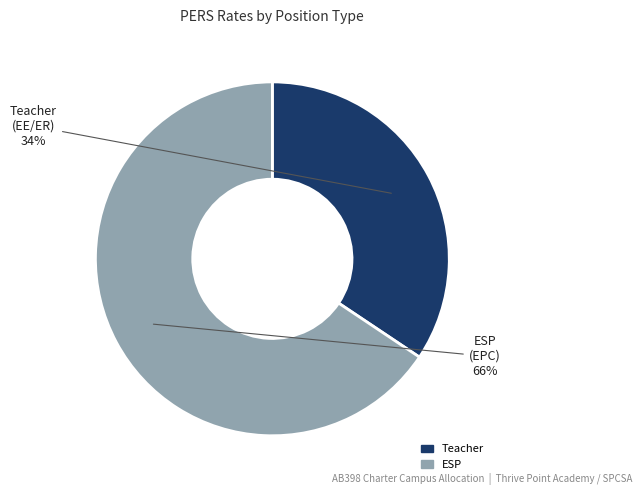

Is there a majority slice in this chart?

Yes